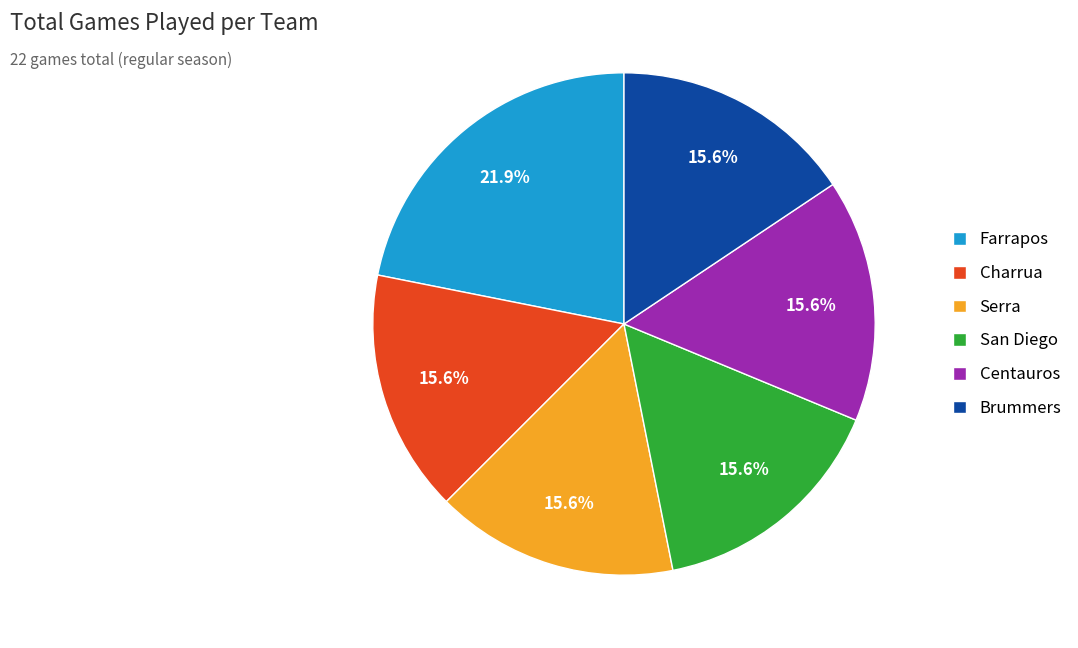

To the nearest percent, what percentage of the pie is Farrapos?

22%